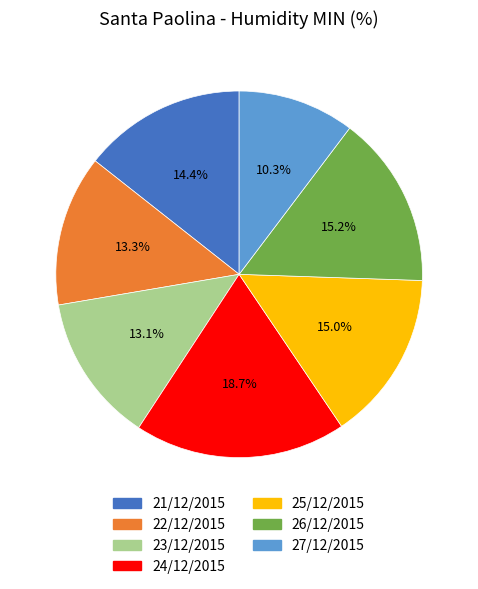

How many segments does this pie chart have?

7